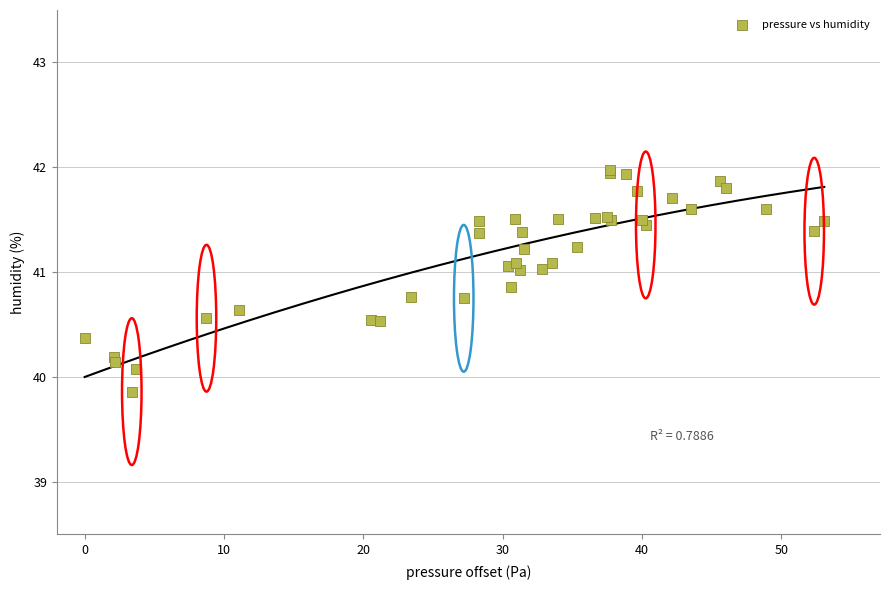

What Y value in the scatter plot is closest to 40?

40.1